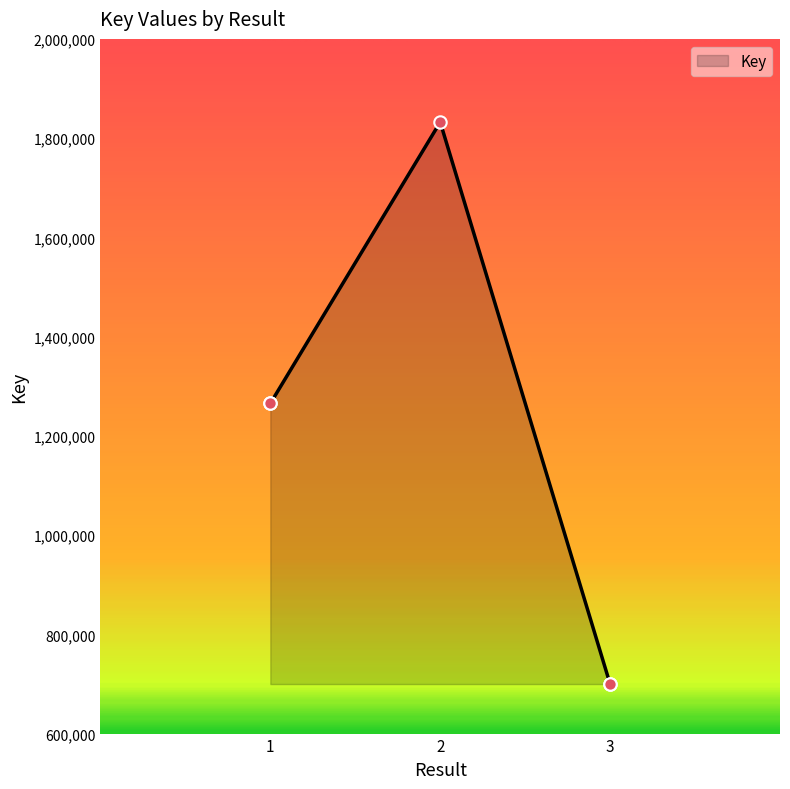

Between 3 and 2, which is larger?

2